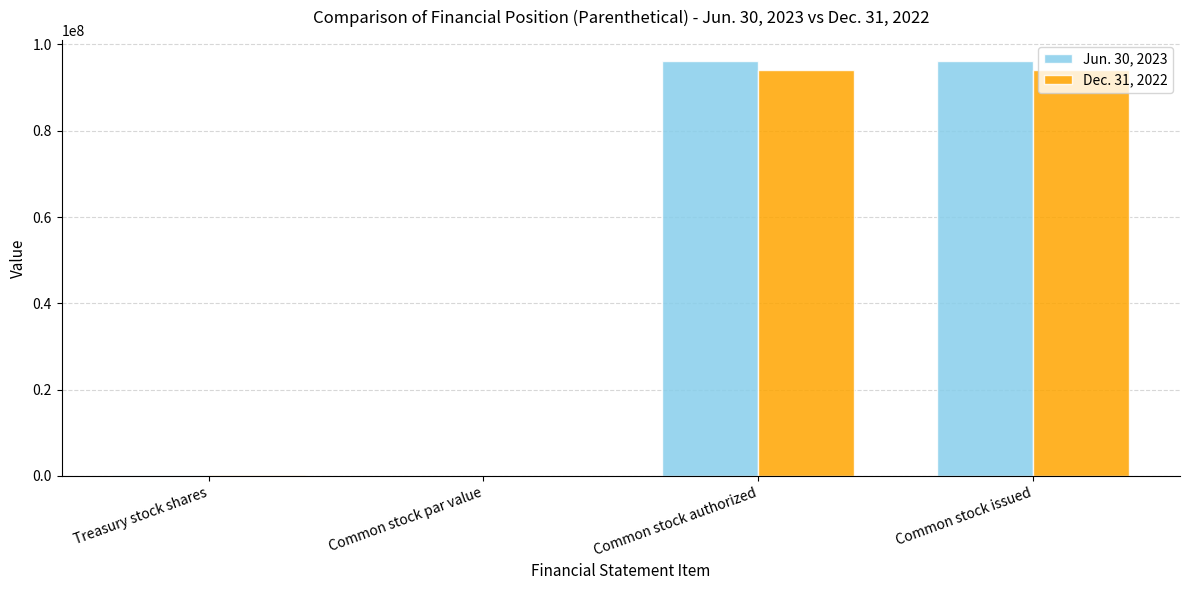

What is the highest value of the Dec. 31, 2022 series?

94137145.0